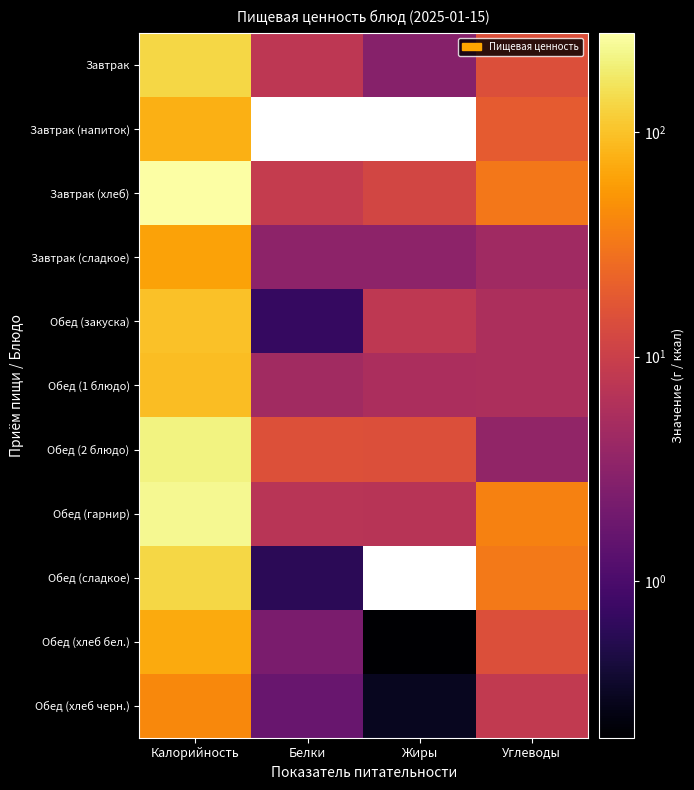

Rank the series at Углеводы from lowest to highest value.

Обед (2 блюдо), Завтрак (сладкое), Обед (закуска), Обед (1 блюдо), Обед (хлеб черн.), Завтрак, Обед (хлеб бел.), Завтрак (напиток), Завтрак (хлеб), Обед (сладкое), Обед (гарнир)